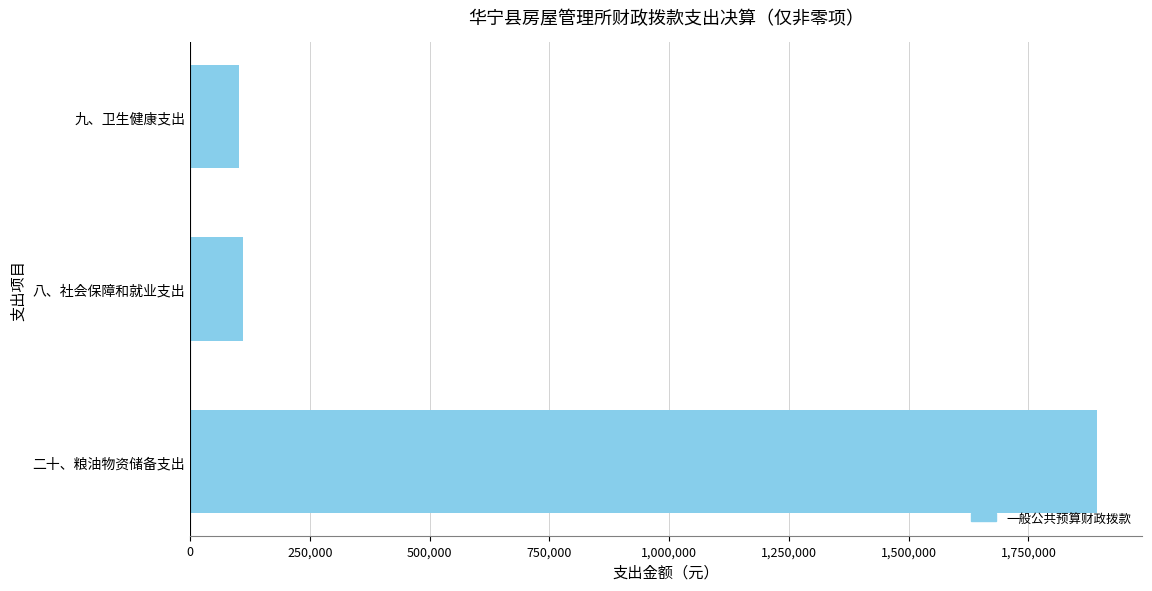

What is the greatest value displayed?

1893348.9